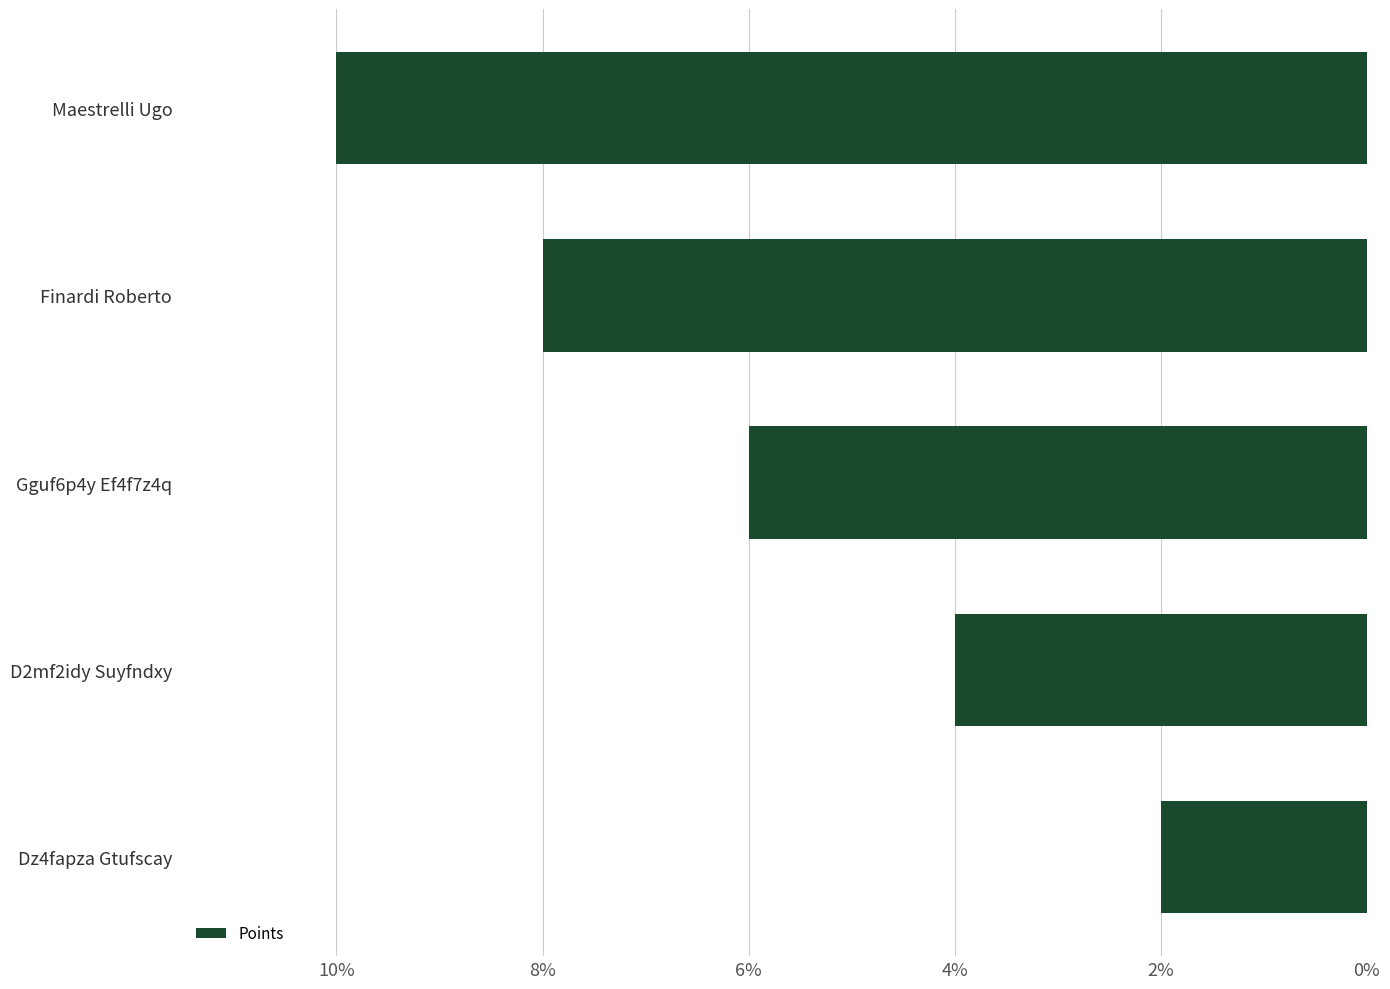

Count the number of categories in the chart.

5